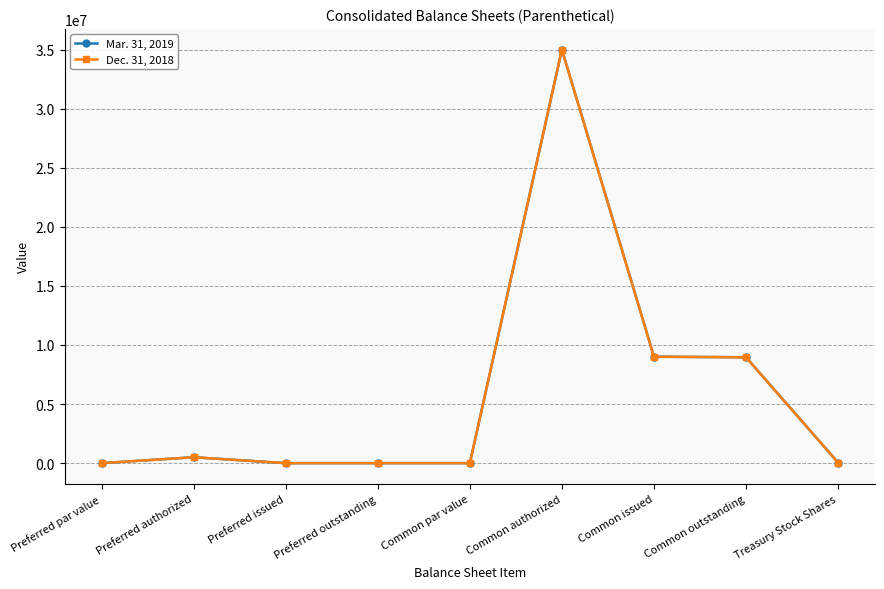

The value of Dec. 31, 2018 at Common authorized is 35000000. True or false?

True